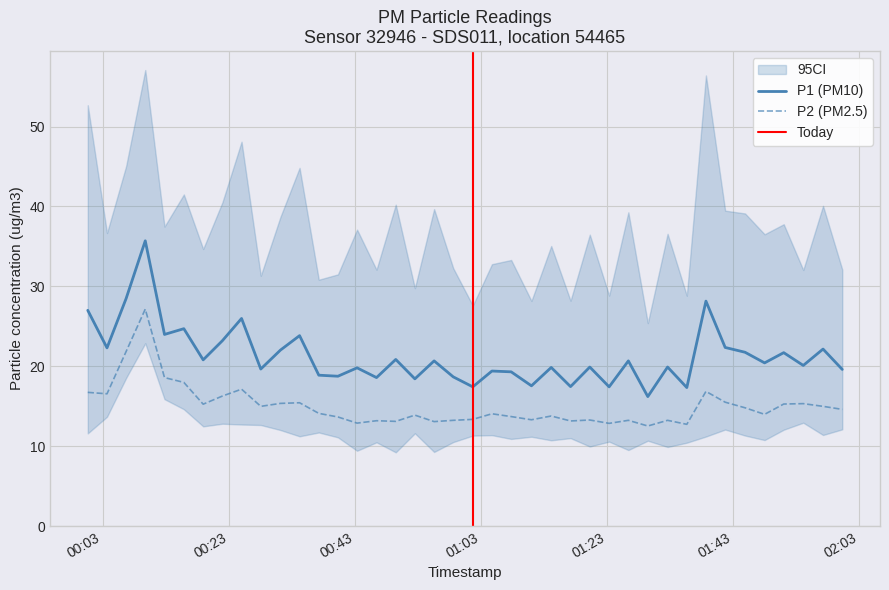

True or false: P2 and P1 cross at least once.

False